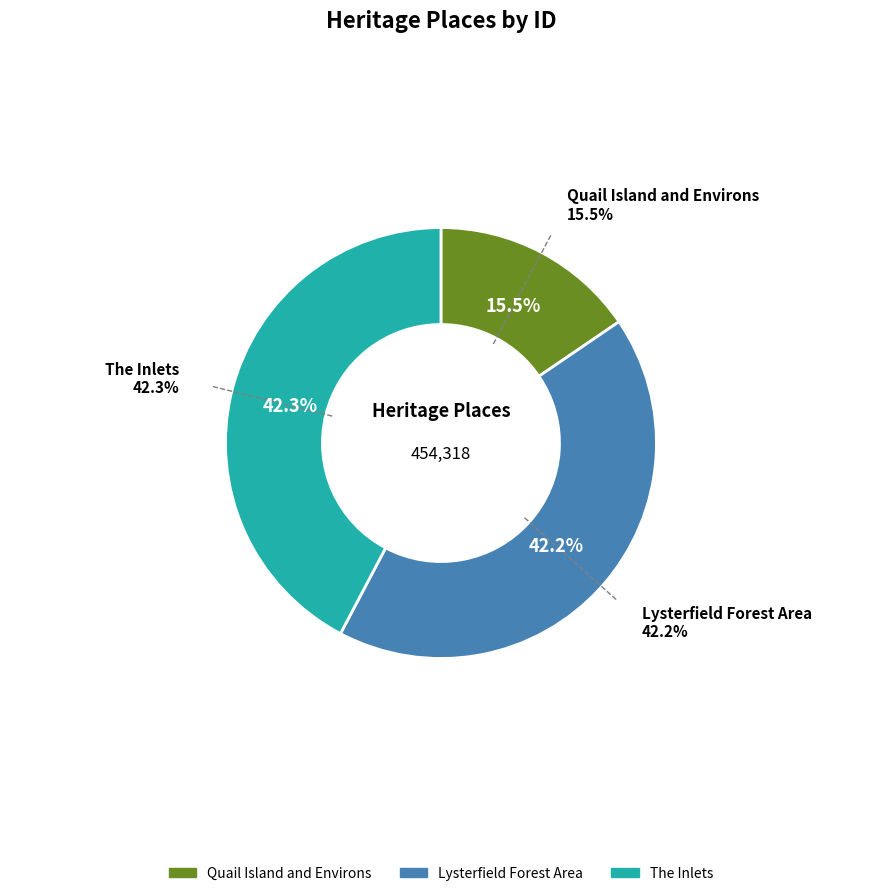

Count the number of slices in the pie.

3